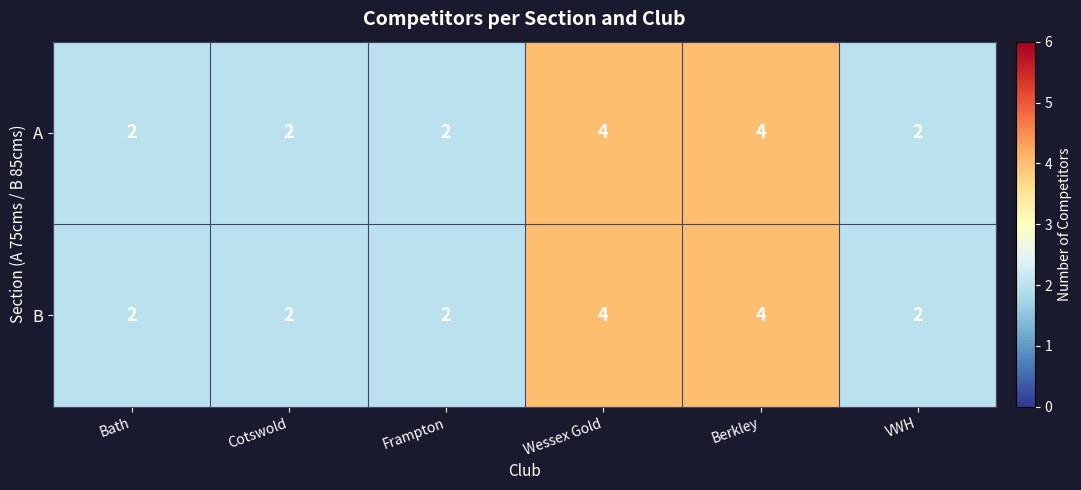

The B series shows 2 at Bath. True or false?

True